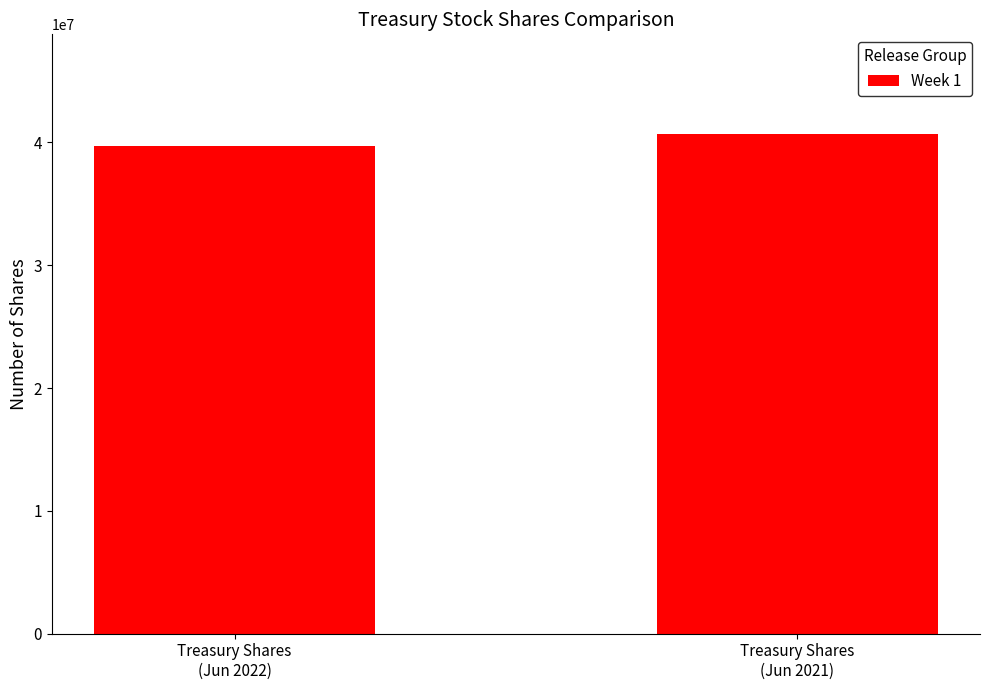

Which has a higher value, Treasury Shares
(Jun 2021) or Treasury Shares
(Jun 2022)?

Treasury Shares
(Jun 2021)